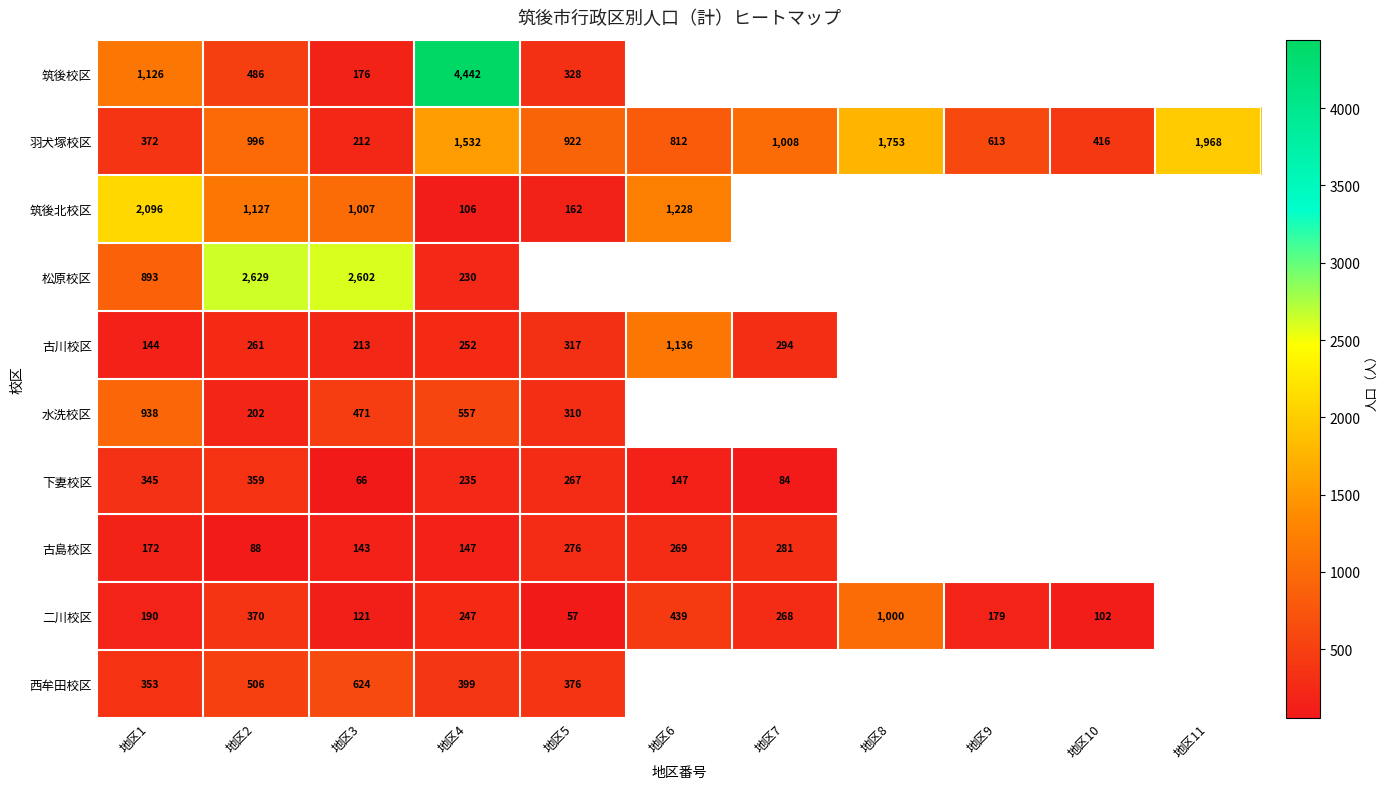

At which label is 羽犬塚校区 closest to 1090?

地区7